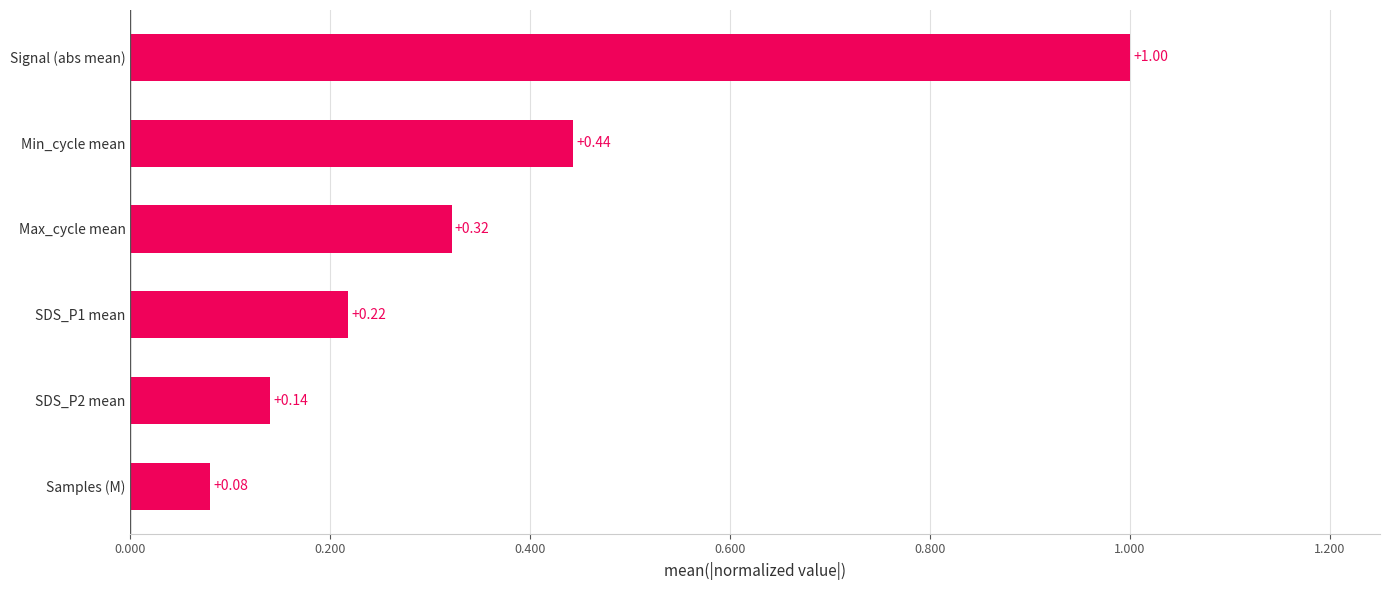

What is the sum of all values?

2.2